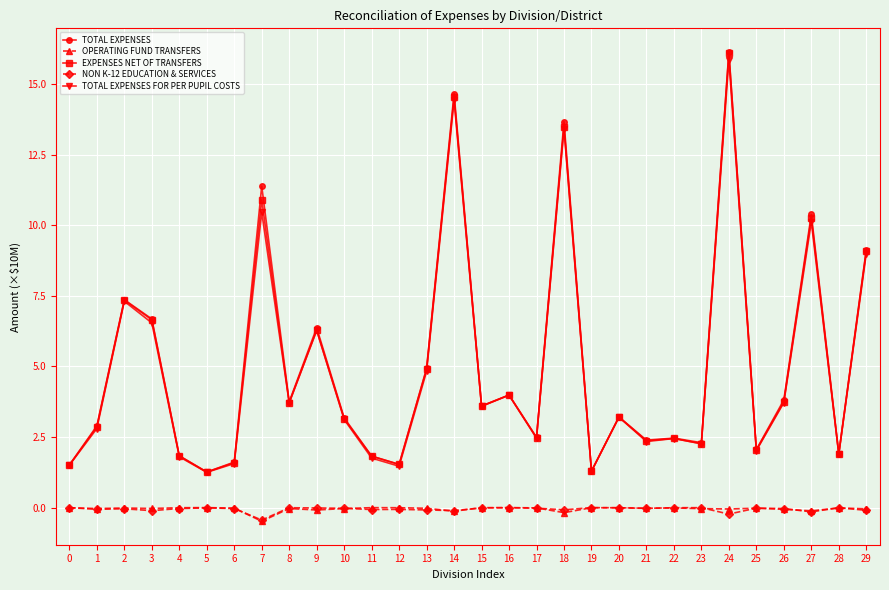

True or false: TOTAL EXPENSES and NON K-12 EDUCATION & SERVICES cross at least once.

False